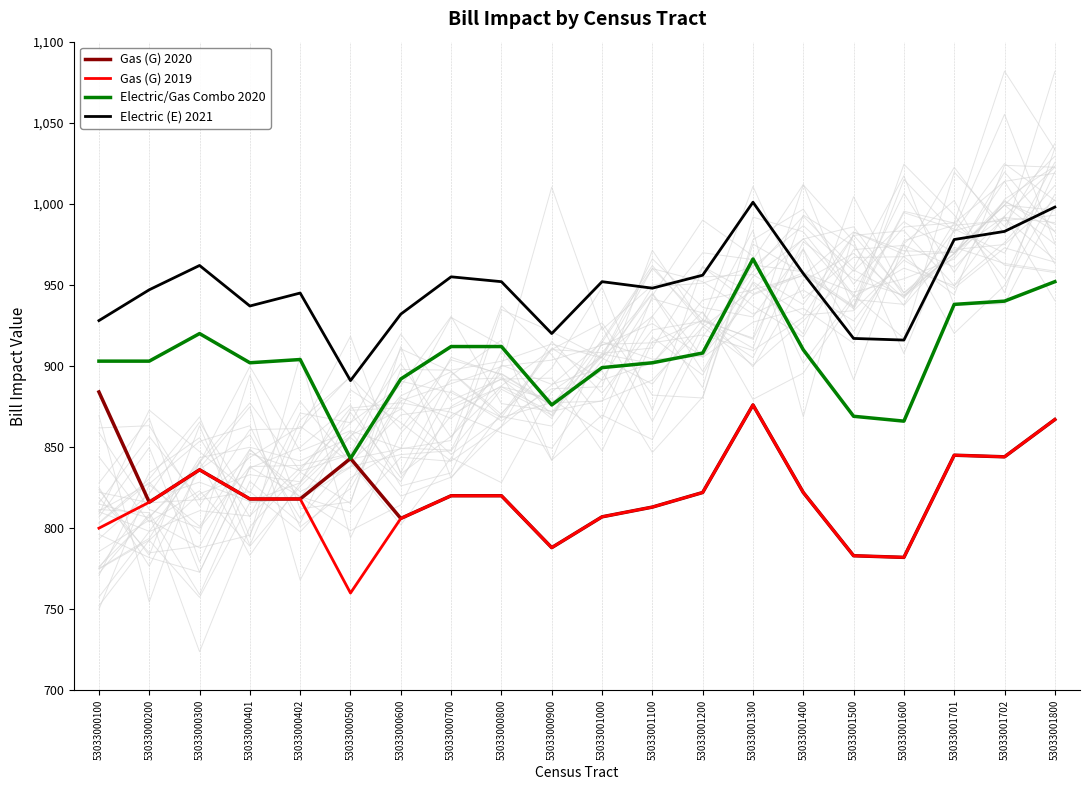

Is the value of Gas (G) 2019 at 53033000200 greater than the value of Gas (G) 2020 at 53033000500?

No